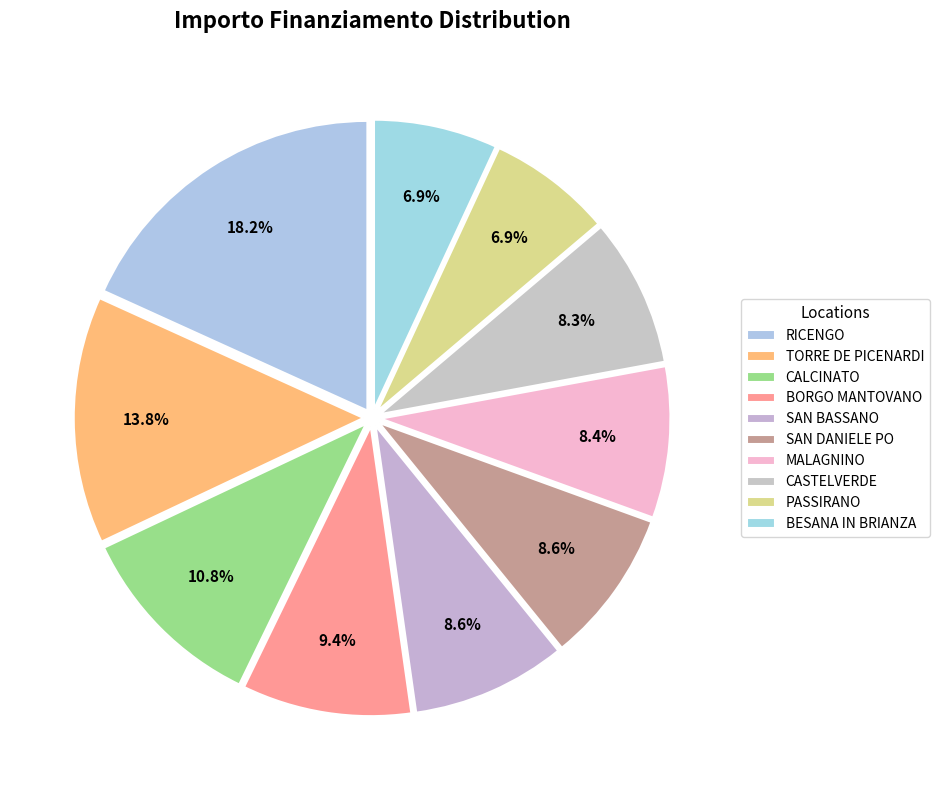

Which category has the smallest portion of the pie?

PASSIRANO